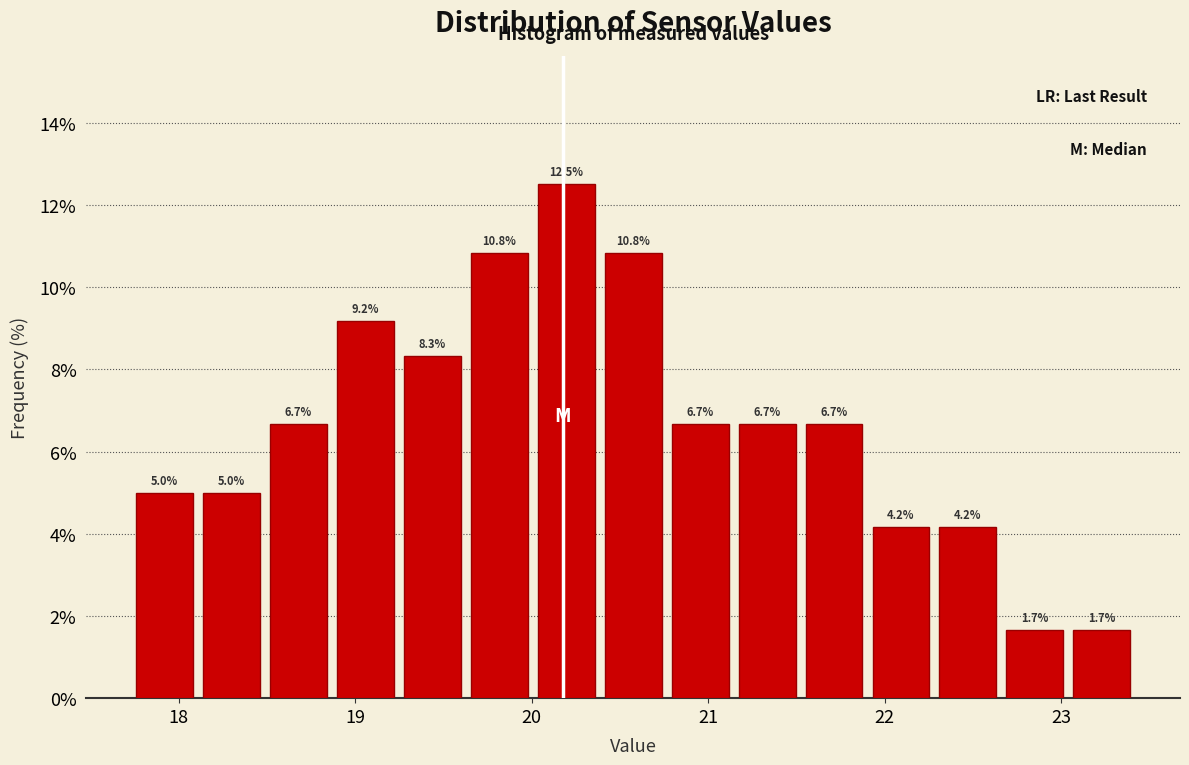

Read against the x-axis, roughly where is the centre of the tallest bar?

20.2